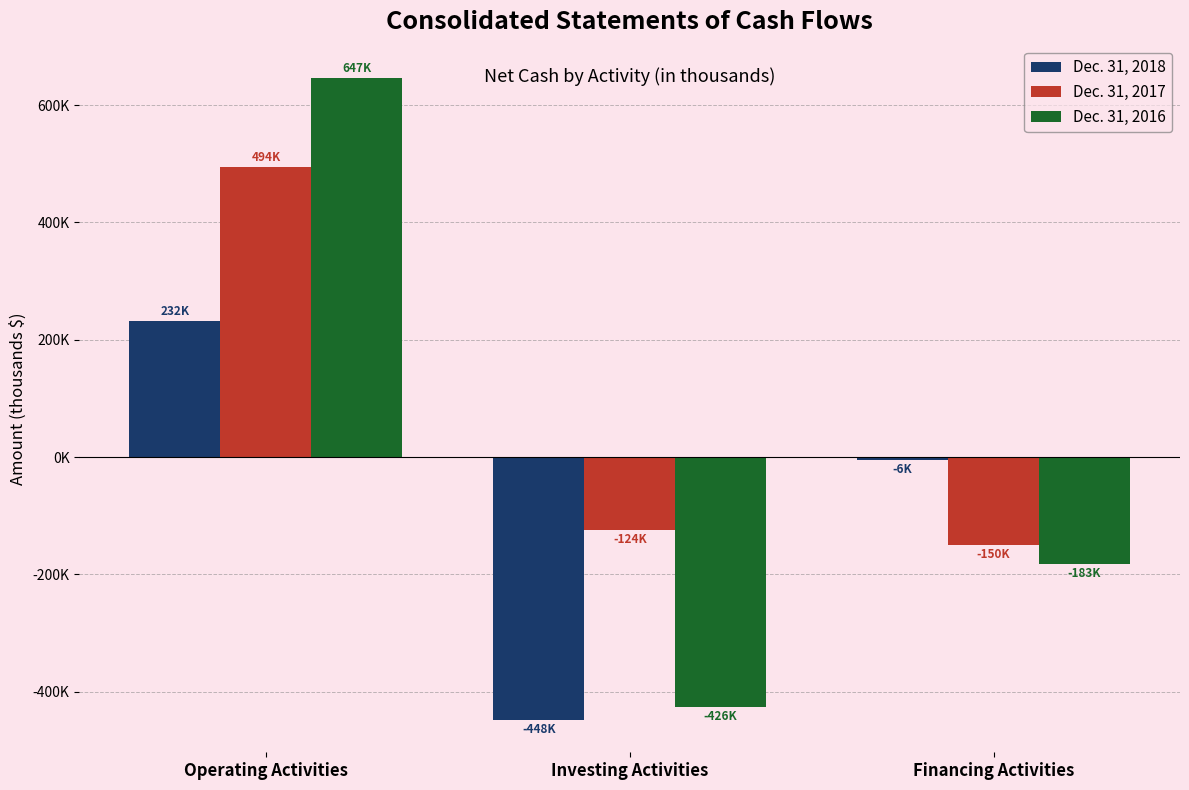

Are the bars horizontal?

No